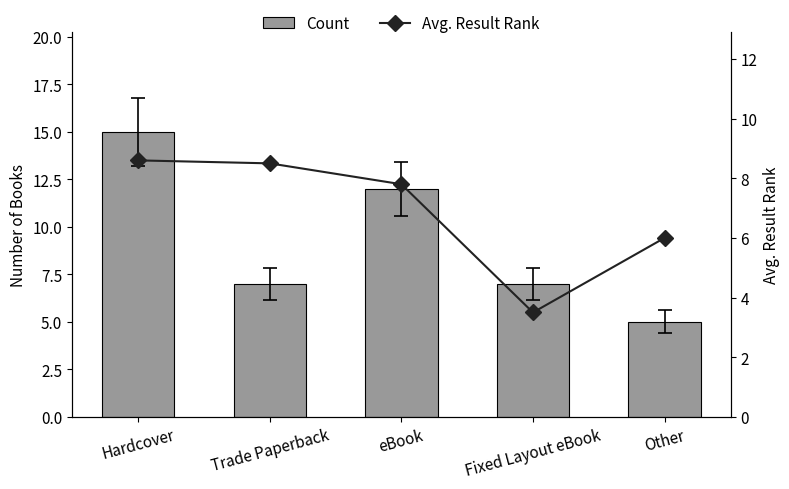

What are all the series names shown in the legend?

Count, Avg. Result Rank